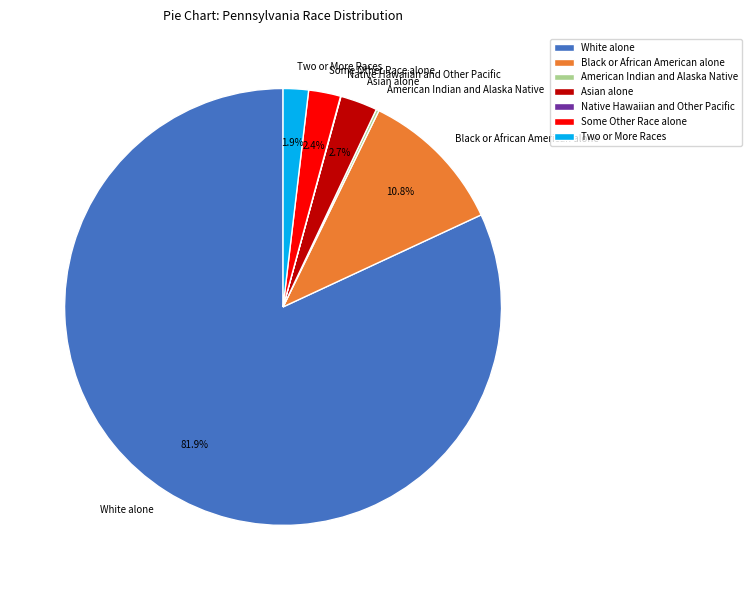

Does White alone represent more than half of the total?

Yes